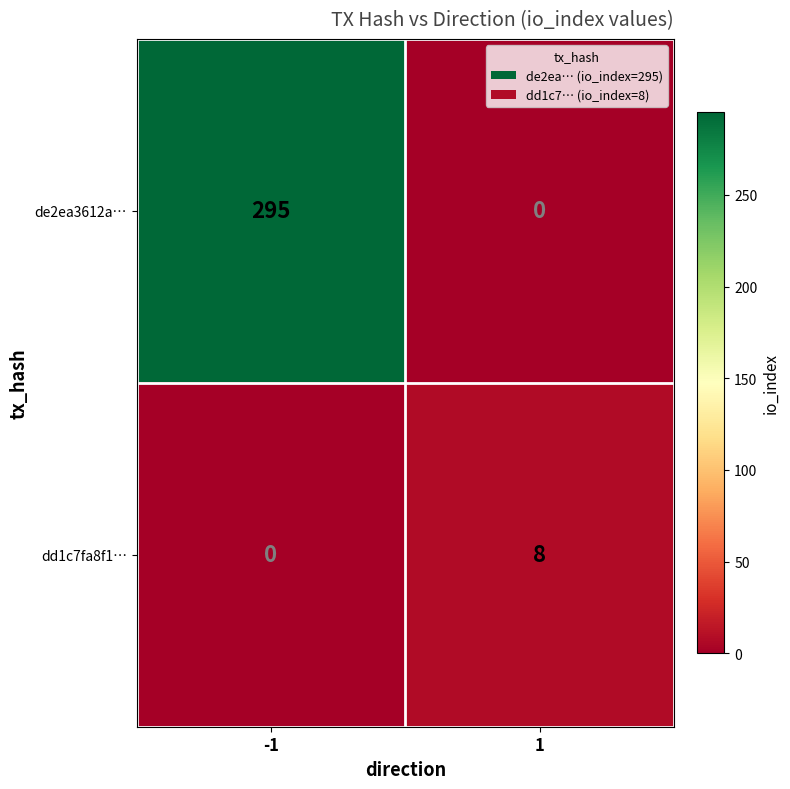

Between -1 and 1, which series saw the biggest shift?

de2ea3612a…